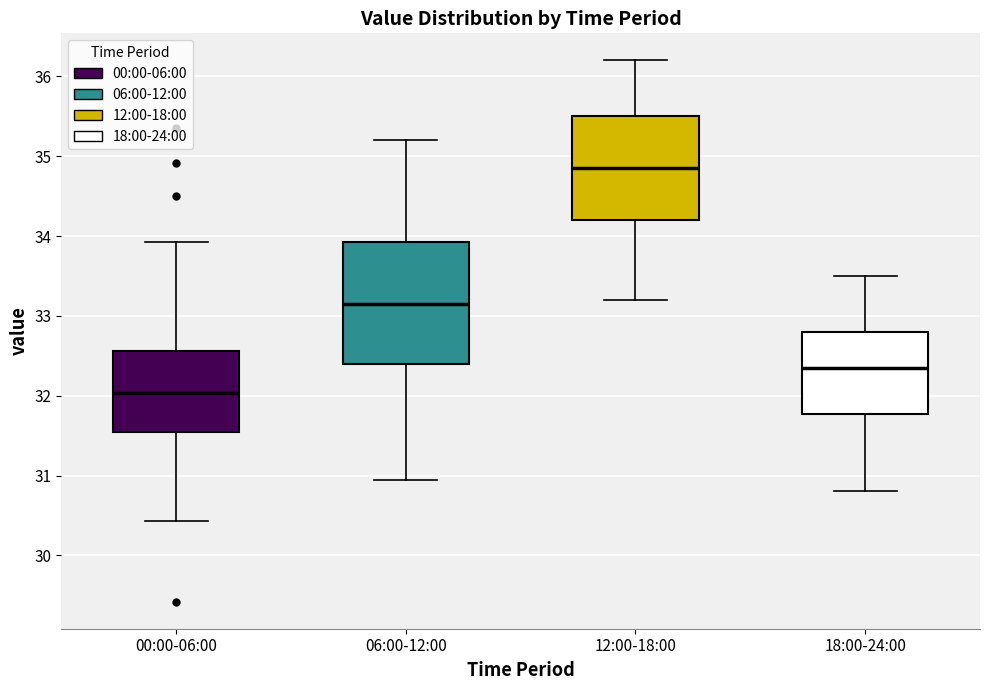

Which box's median line is the highest?

12:00-18:00